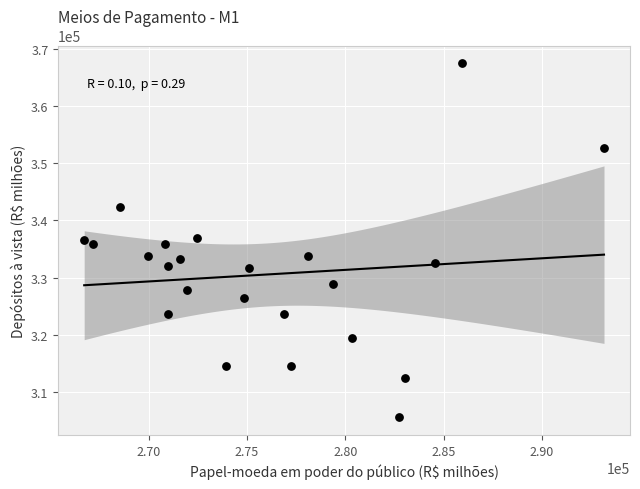

What is the range of Y values (max minus min)?

61916.3